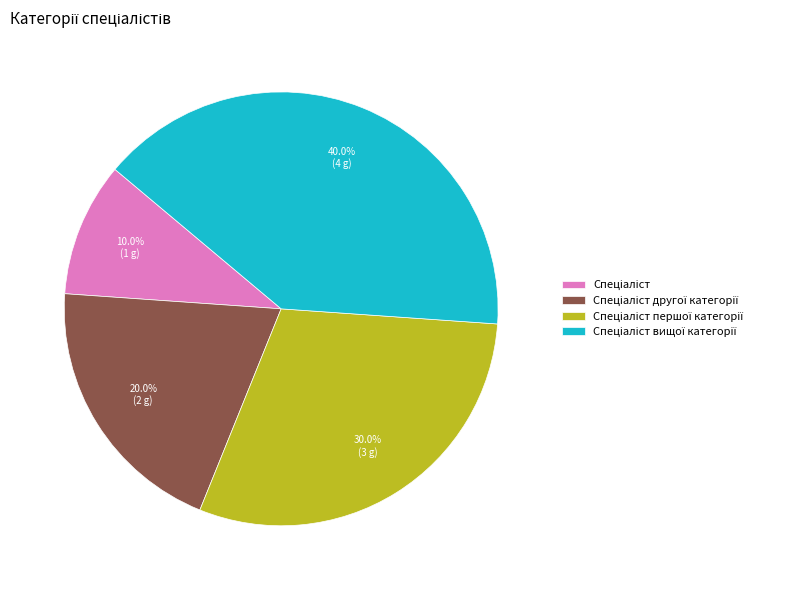

Is there any slice that represents more than half of the pie?

No